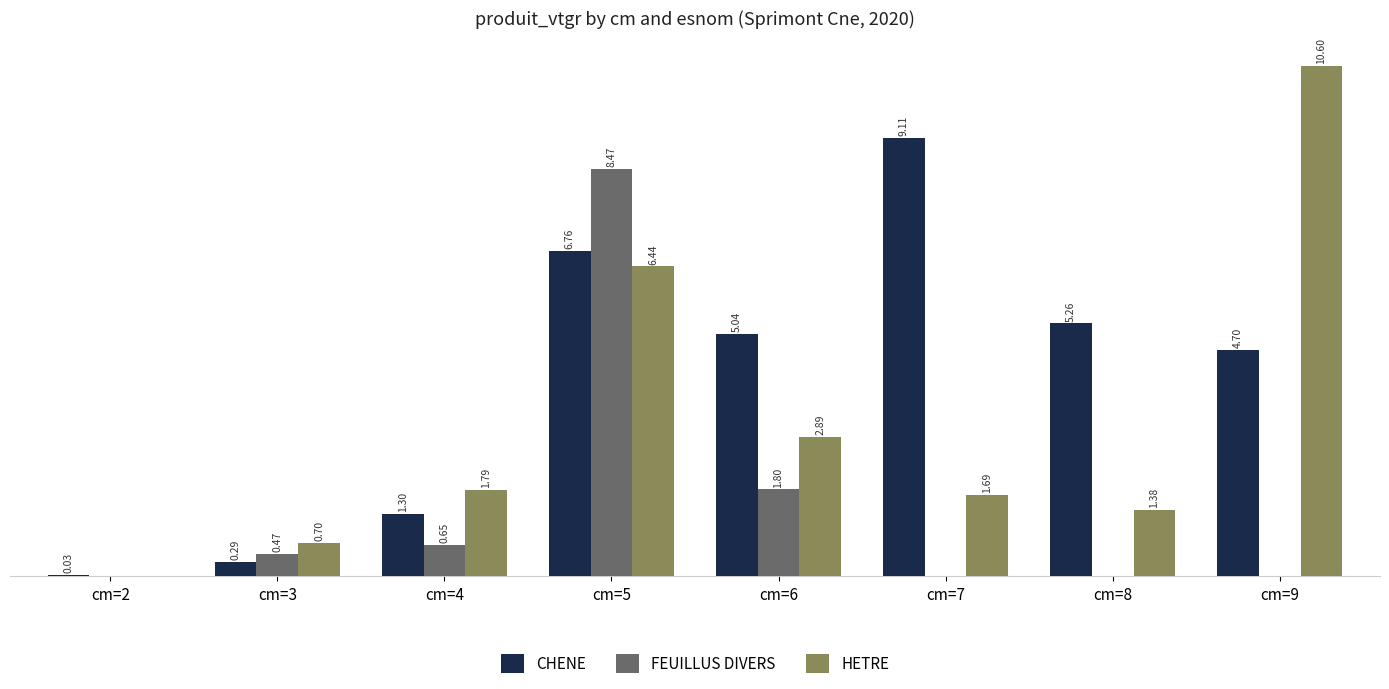

Which series has the largest total across all categories?

CHENE